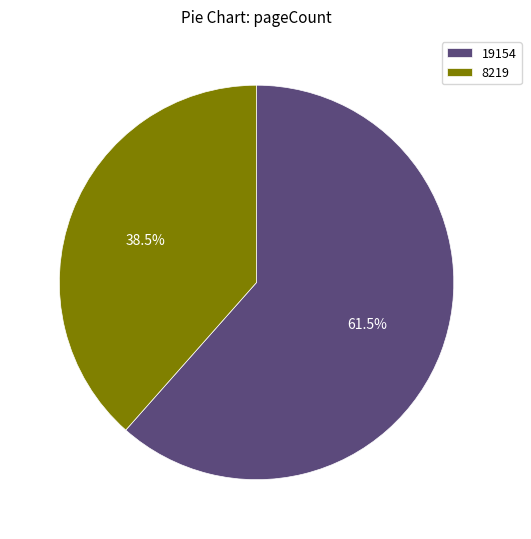

Do 8219 and 19154 together represent more than half of the pie?

Yes